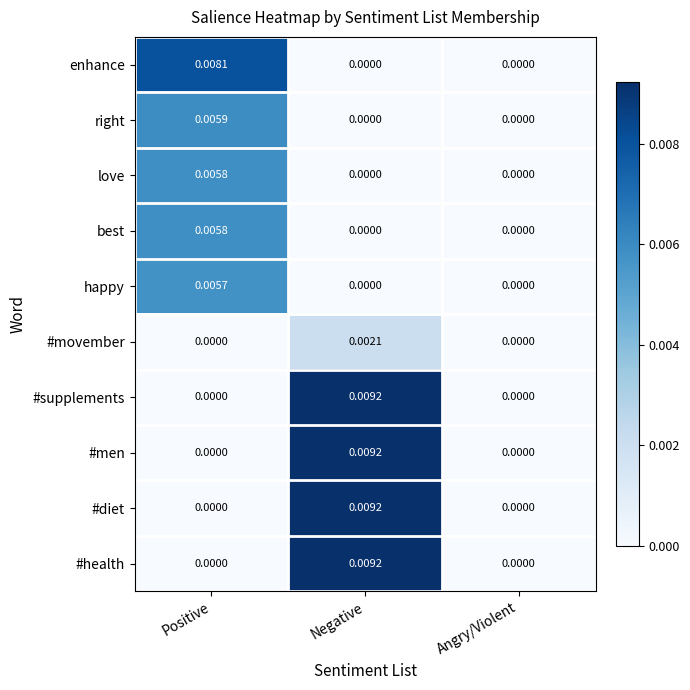

At which label does right reach its peak?

Positive